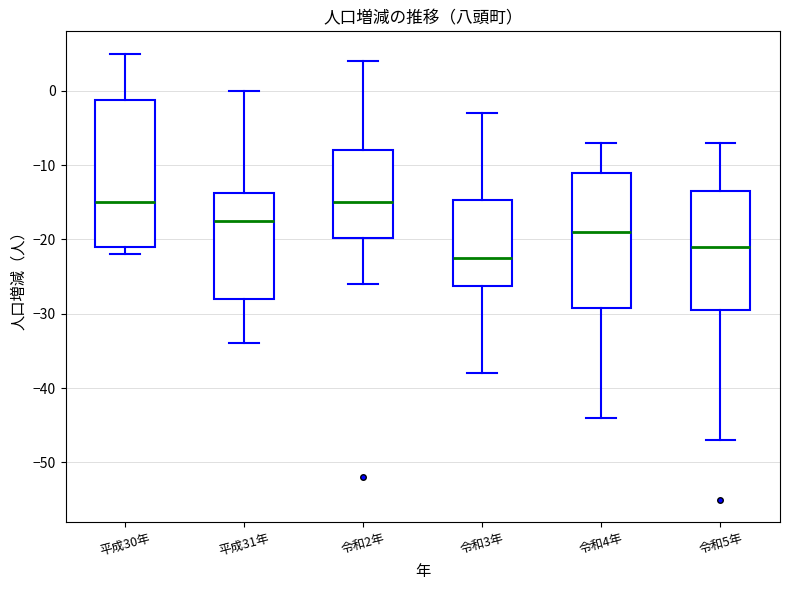

Comparing the boxes themselves (not the whiskers), which one is the tallest?

平成30年